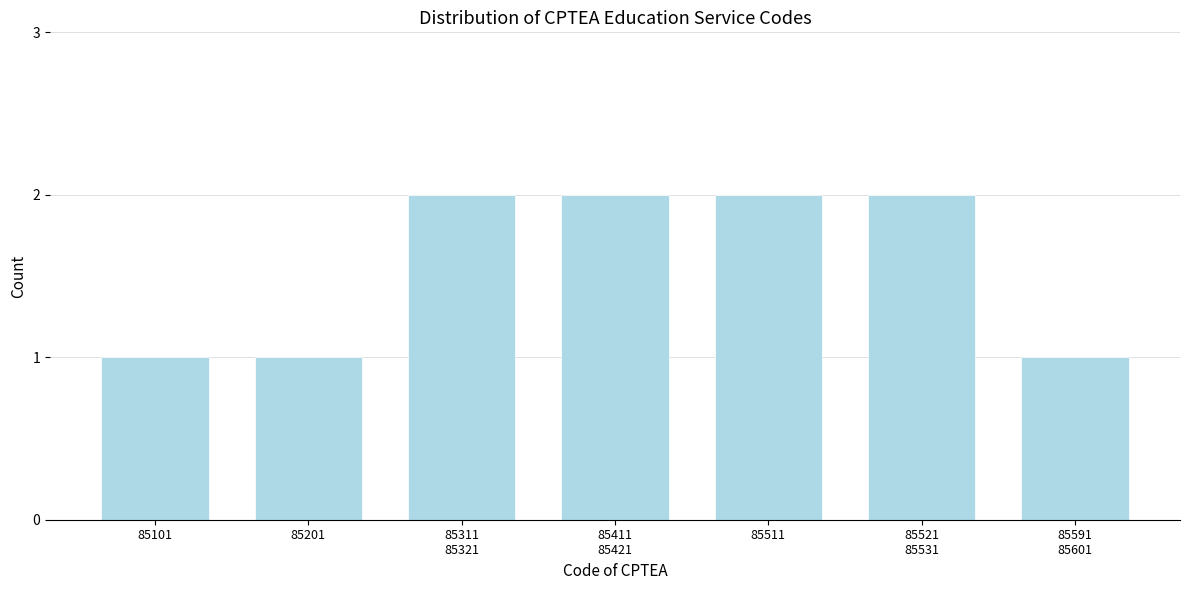

Reading left to right, list all the values displayed in this chart.

1	1	2	2	2	2	1